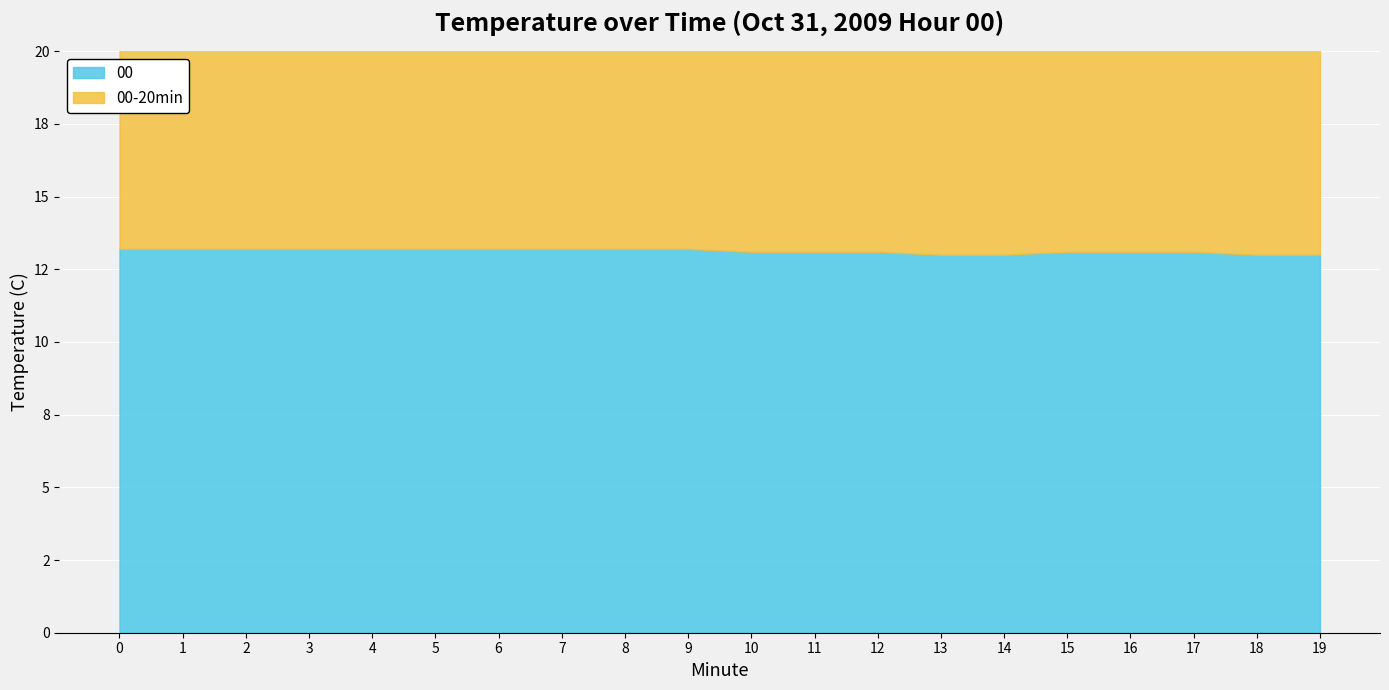

True or false: 00 has a value of 13.2 at 0.

True